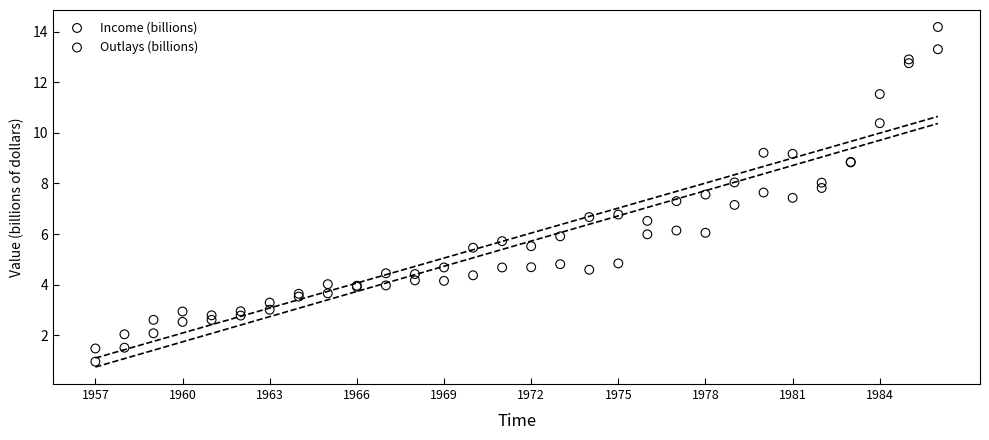

Which series has the largest Y range (max minus min)?

Outlays (billions)